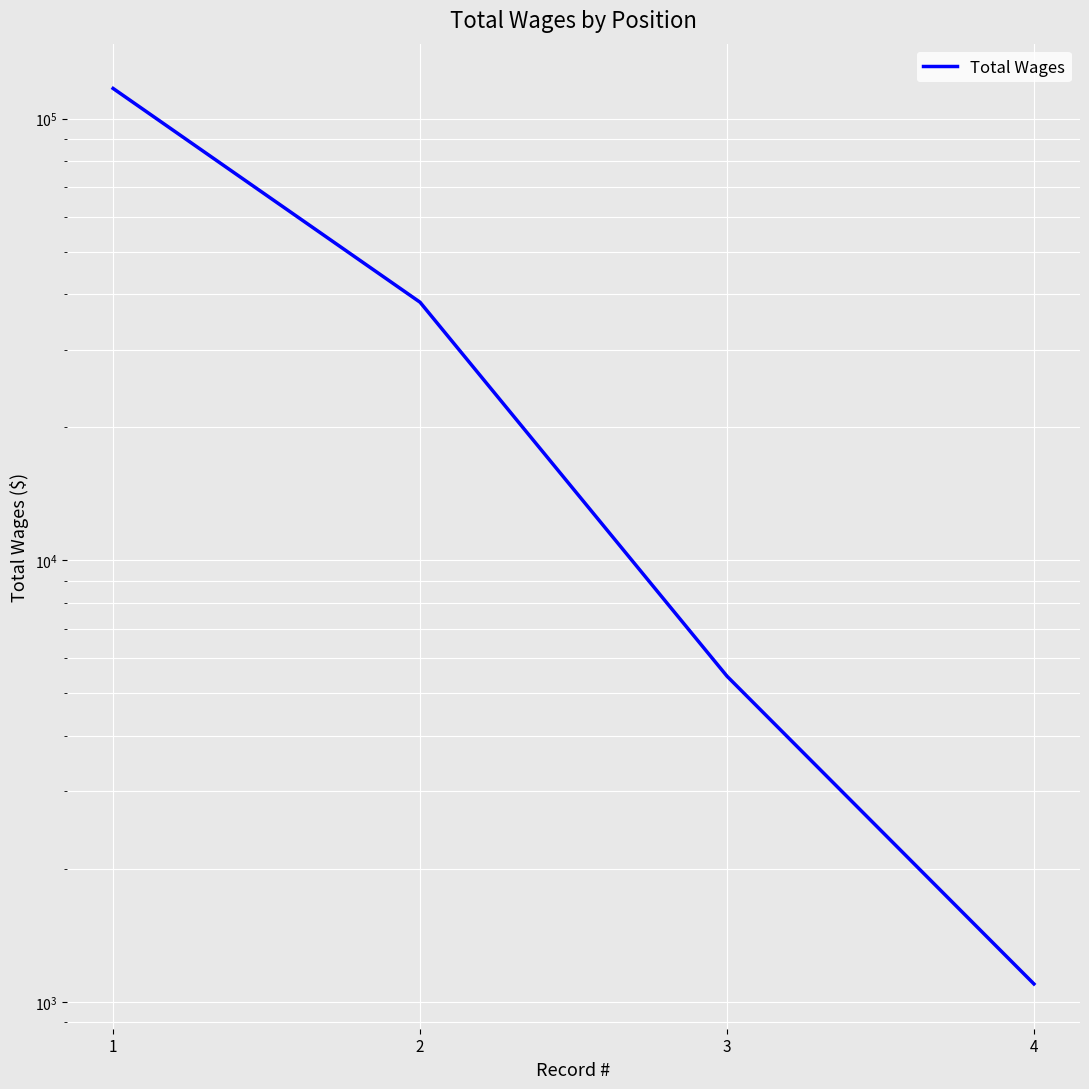

What is the greatest value displayed?

117000